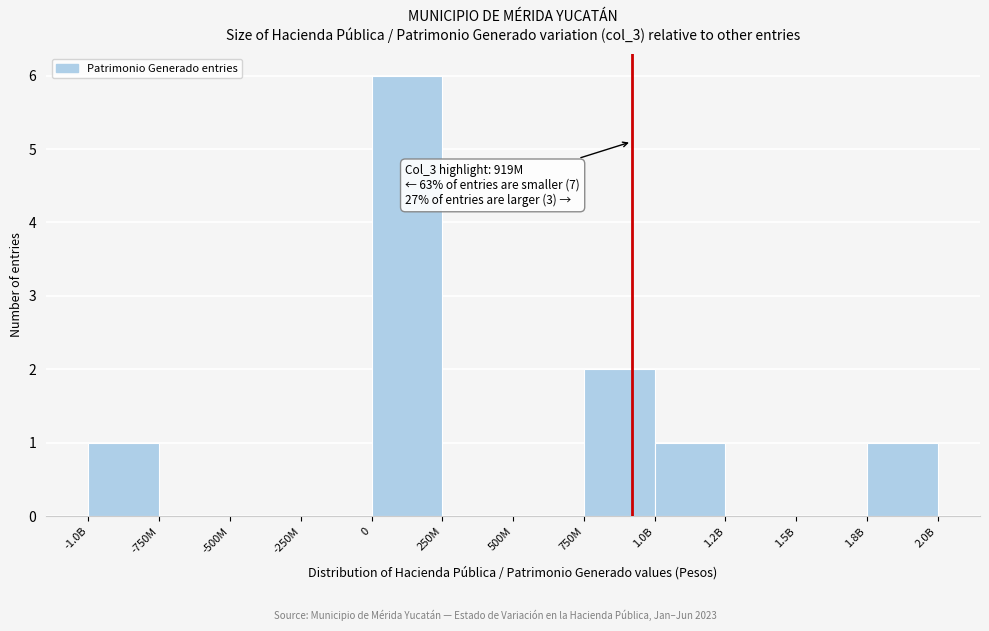

Reading right to left, what are all the values shown in this chart?

1.8B=1	1.5B=0	1.2B=0	1.0B=1	750M=2	500M=0	250M=0	0=6	-250M=0	-500M=0	-750M=0	-1.0B=1